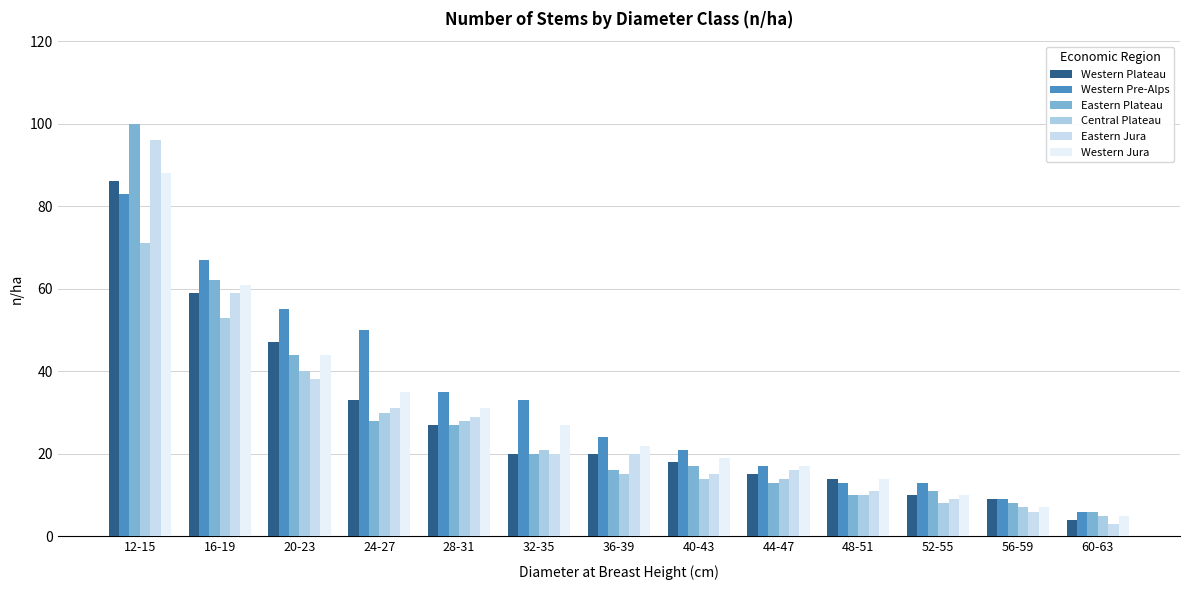

What is the difference between the second highest and minimum values in the Western Plateau series?

55